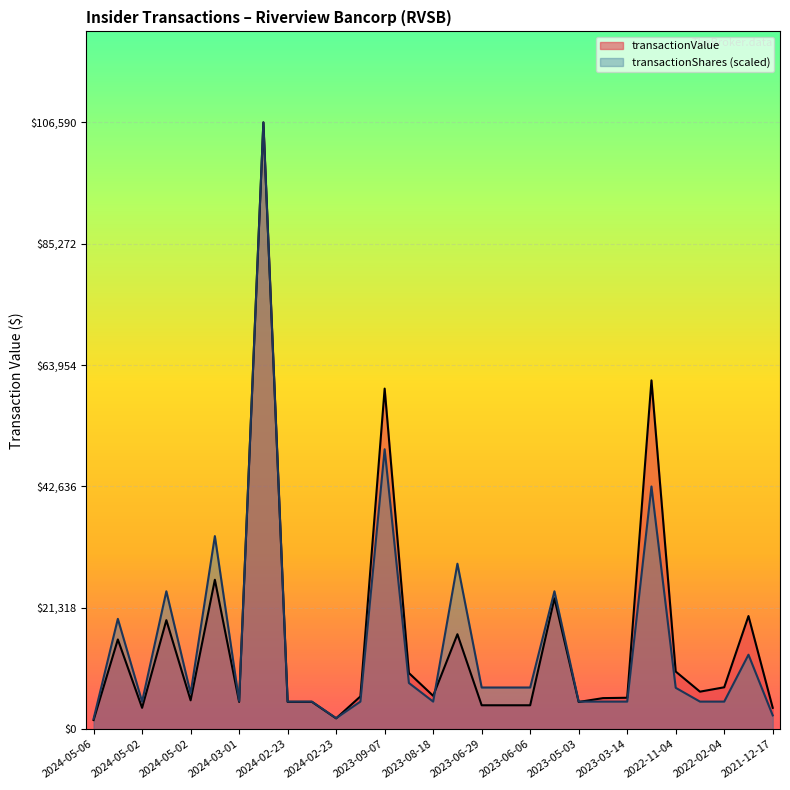

What is the average value of the transactionShares series?

15362.7